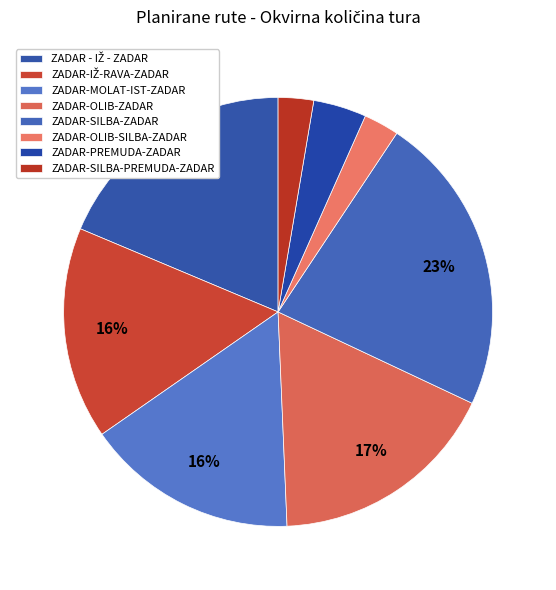

What is the largest slice in the pie chart?

ZADAR-SILBA-ZADAR